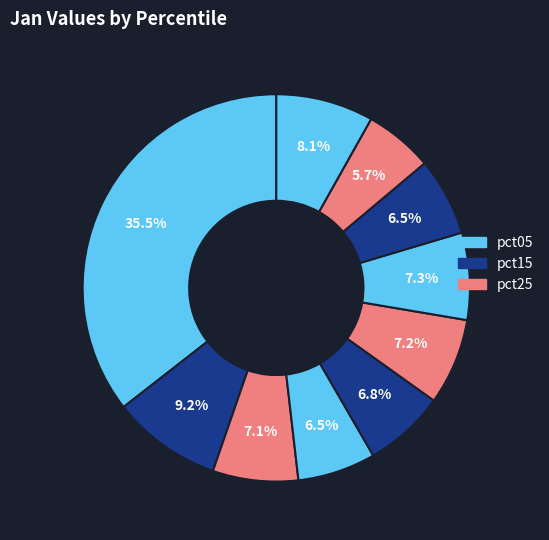

How many segments does this pie chart have?

10